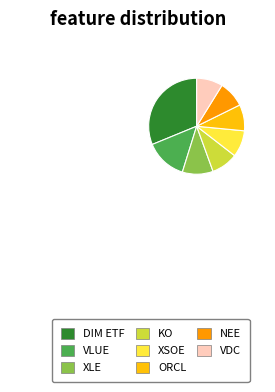

What is the ratio of the value at ORCL to the value at VLUE?

0.6